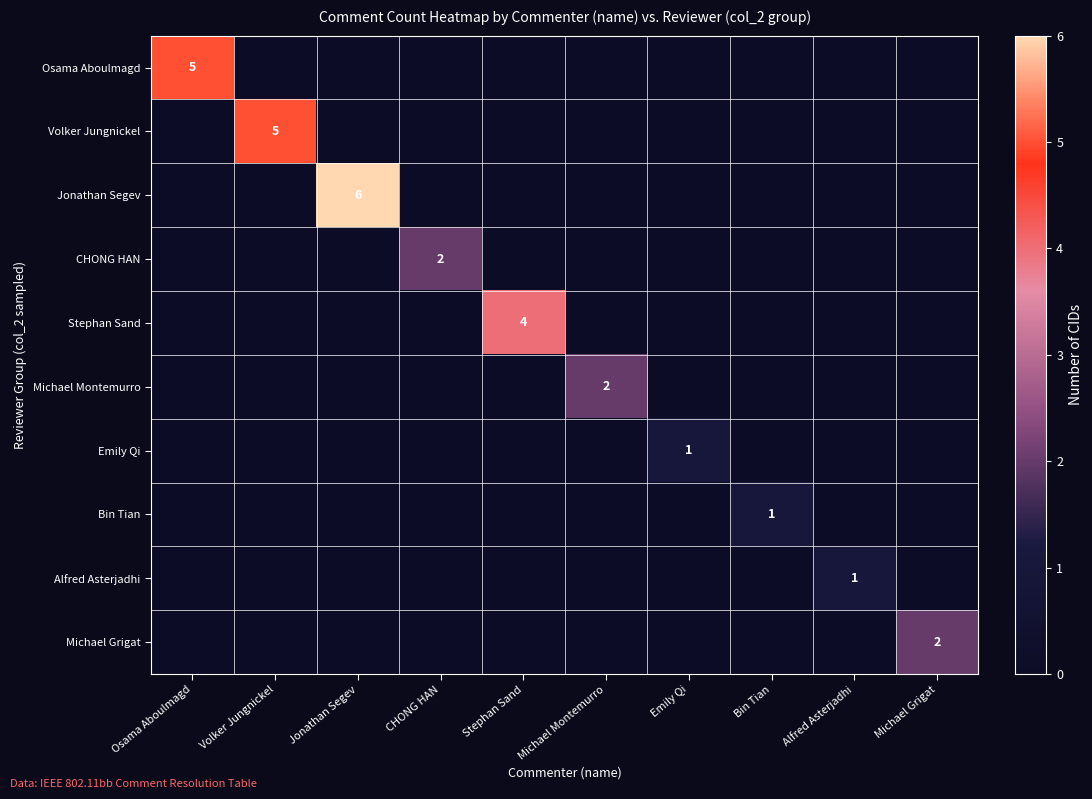

Which has a higher value, Volker Jungnickel or Michael Montemurro?

Volker Jungnickel